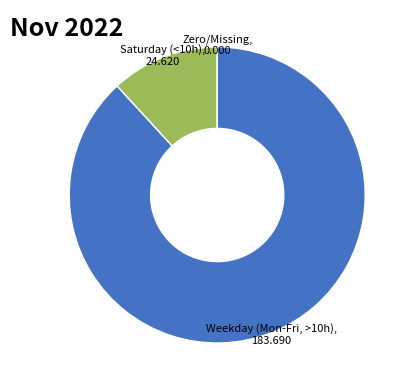

Does any single category account for the majority?

Yes